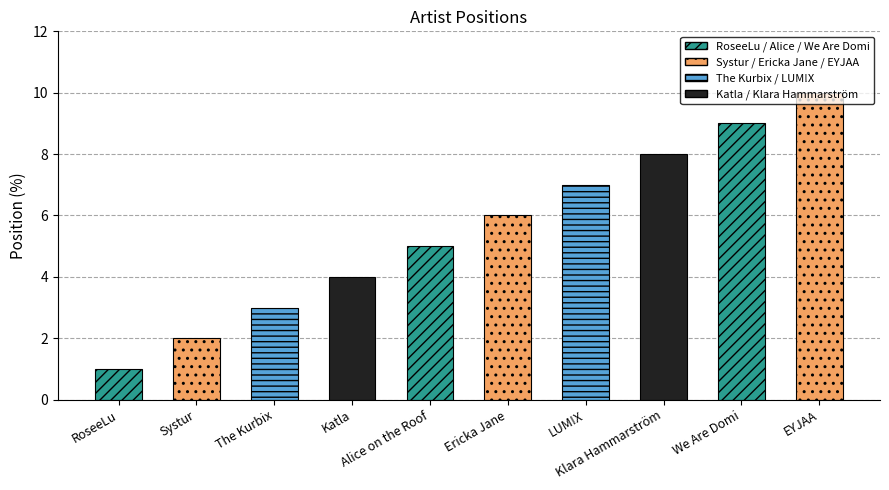

How many values exceed 6?

4